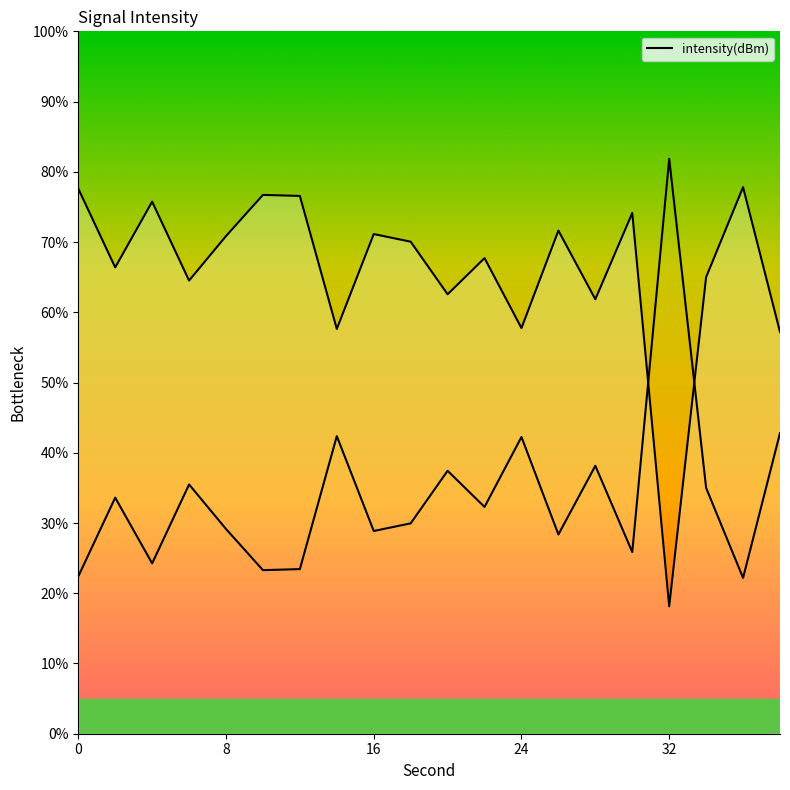

What is the value of the 4th point from the left?

64.5